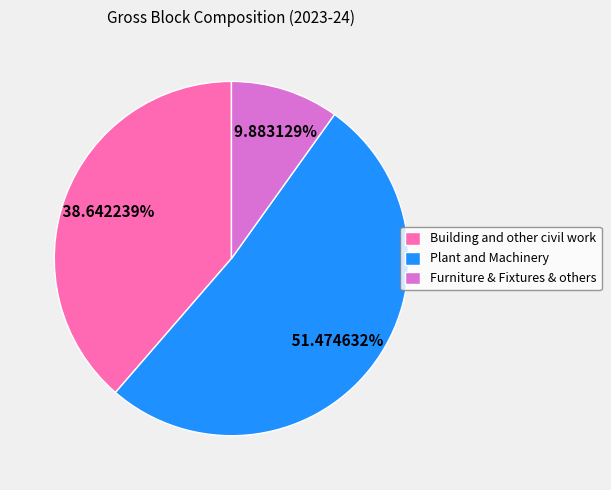

What is the ratio of the value at Building and other civil work to the value at Furniture & Fixtures & others?

3.9